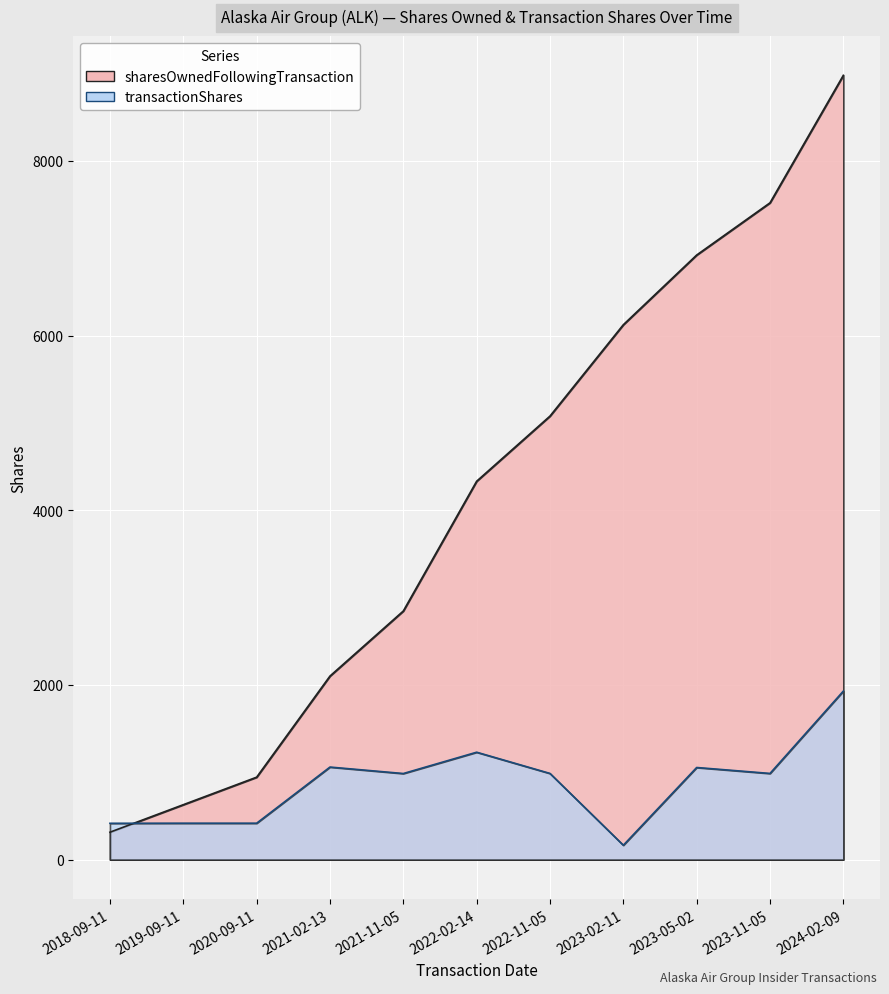

Where do transactionShares and sharesOwnedFollowingTransaction first cross each other?

2018-09-11 and 2019-09-11